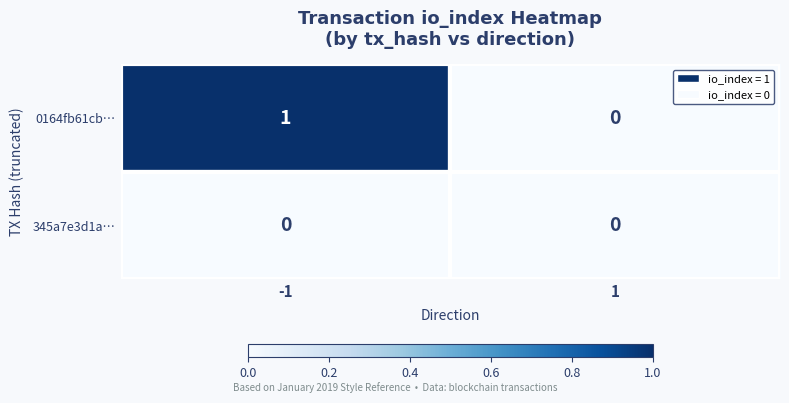

Is the value of 0164fb61cb… at -1 greater than the value of 345a7e3d1a… at -1?

Yes